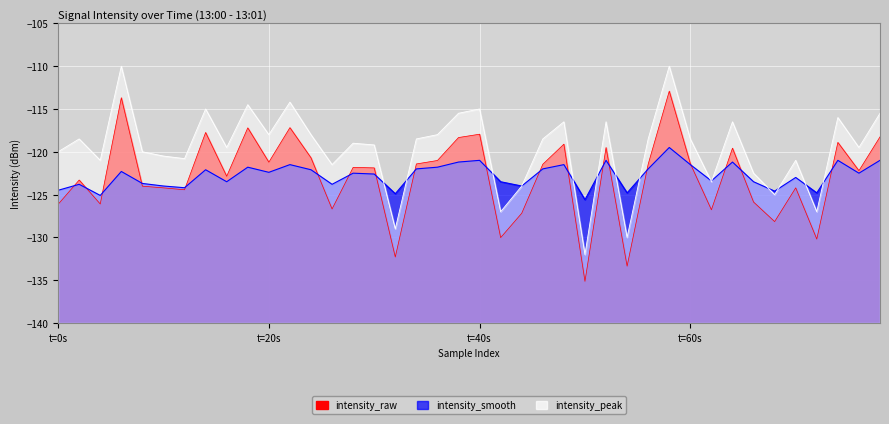

In intensity_peak, how many points are lower than both neighbors (excluding endpoints)?

13